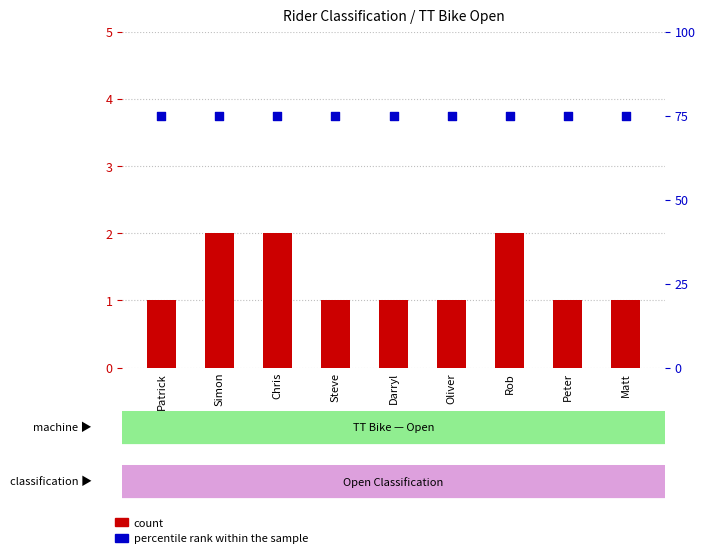

What are all the series names shown in the legend?

count, percentile rank within the sample